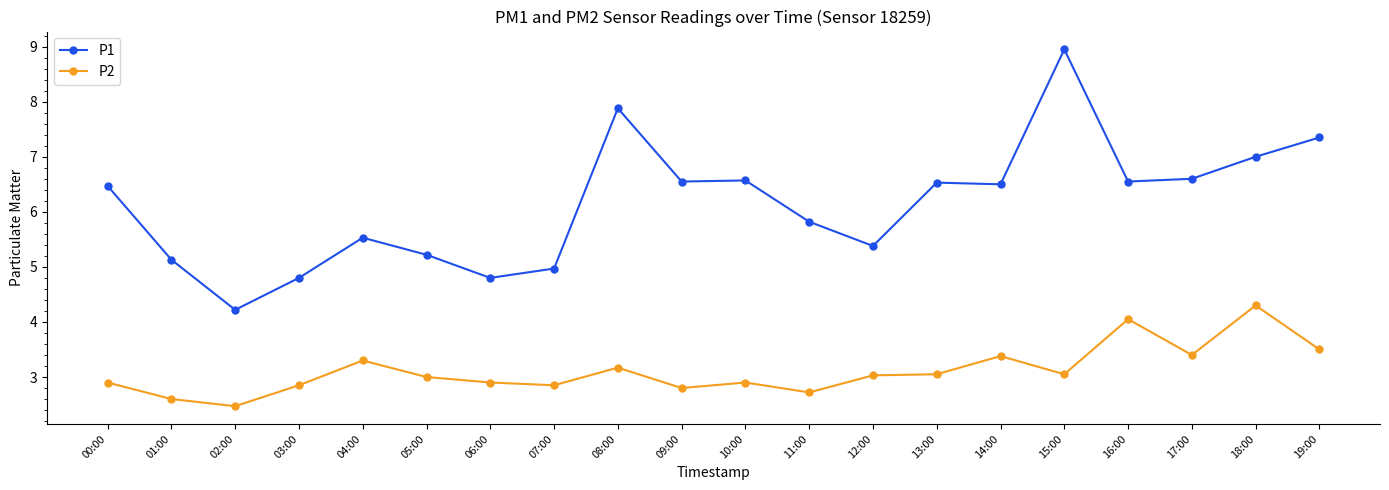

Does the chart display data point markers on the line(s)?

Yes